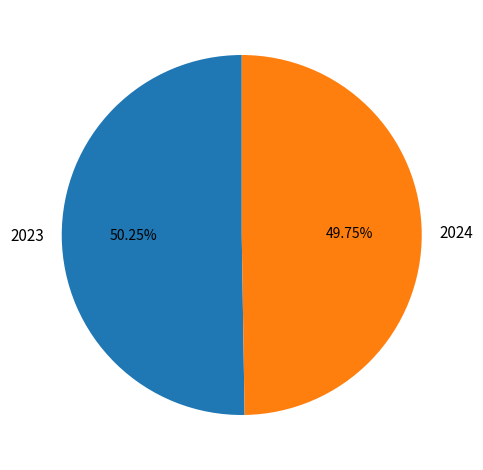

Is there any slice that represents more than half of the pie?

Yes